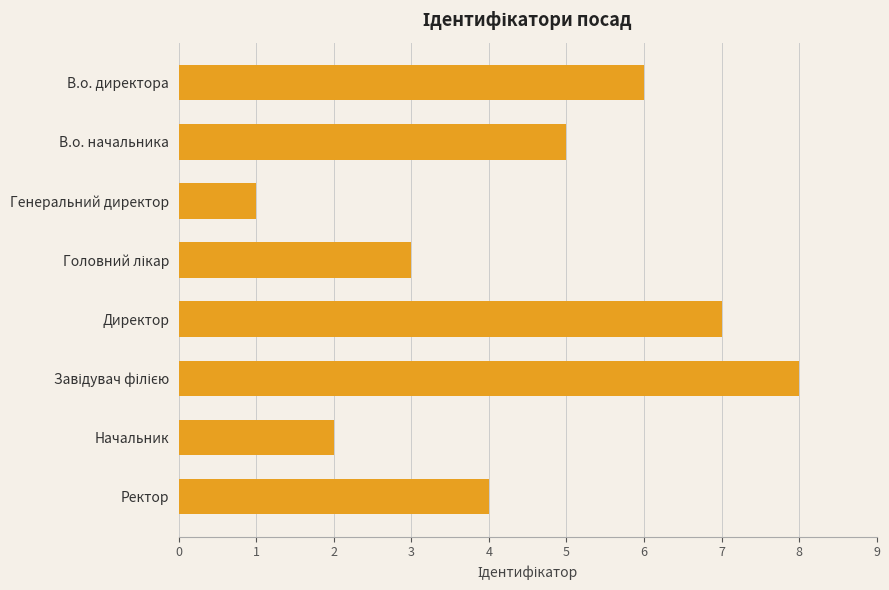

What is the sum of all values?

36